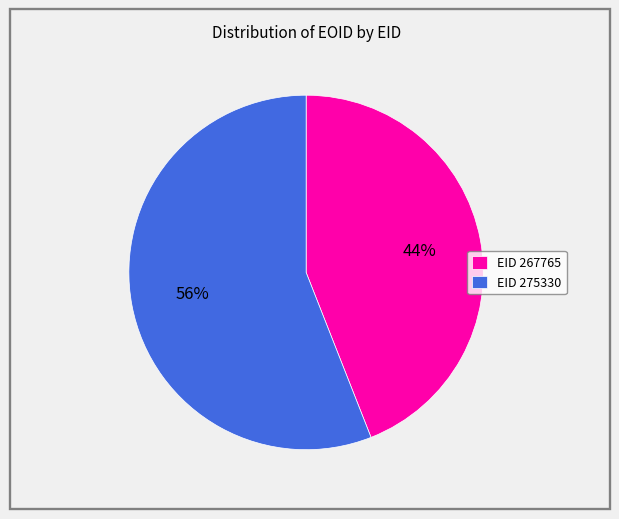

To the nearest percent, what is the difference between the largest and smallest slice percentages?

12%